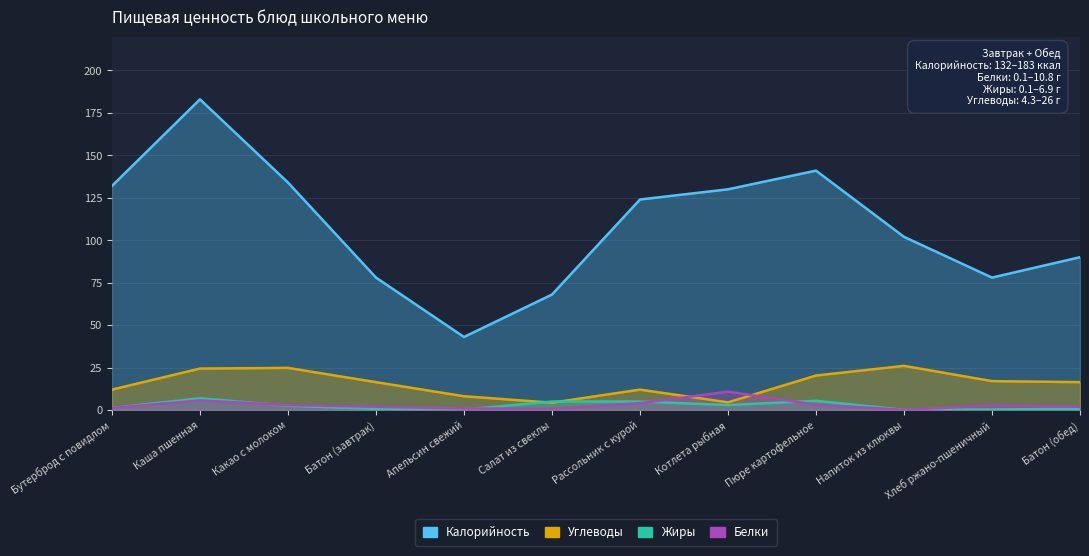

True or false: Углеводы has more than 2 interior local peaks.

True